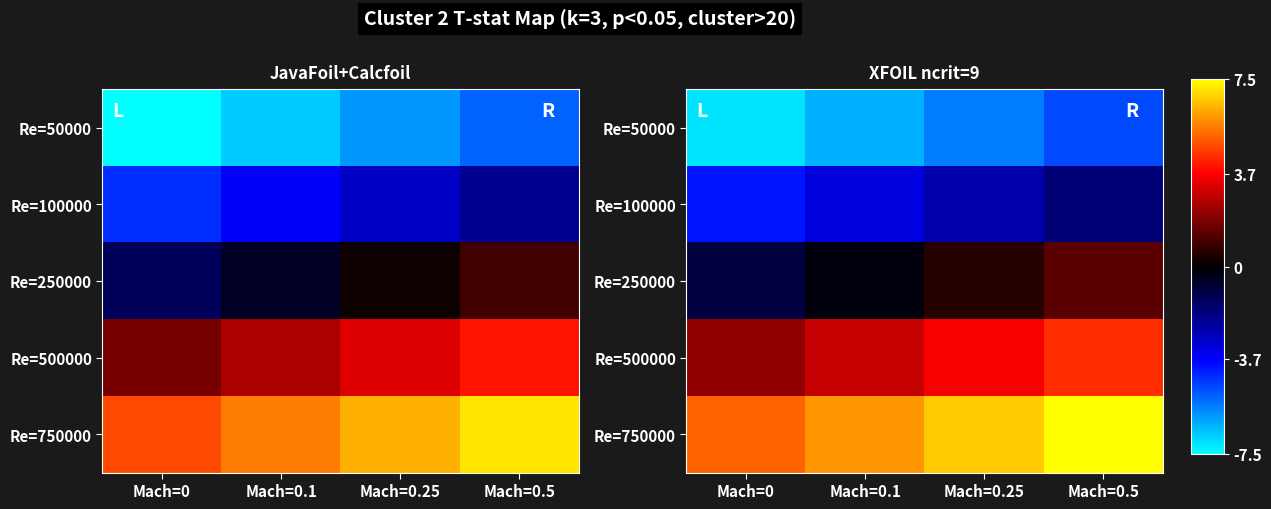

What is the difference between the maximum and minimum values in the Re=750000 series?

2.3